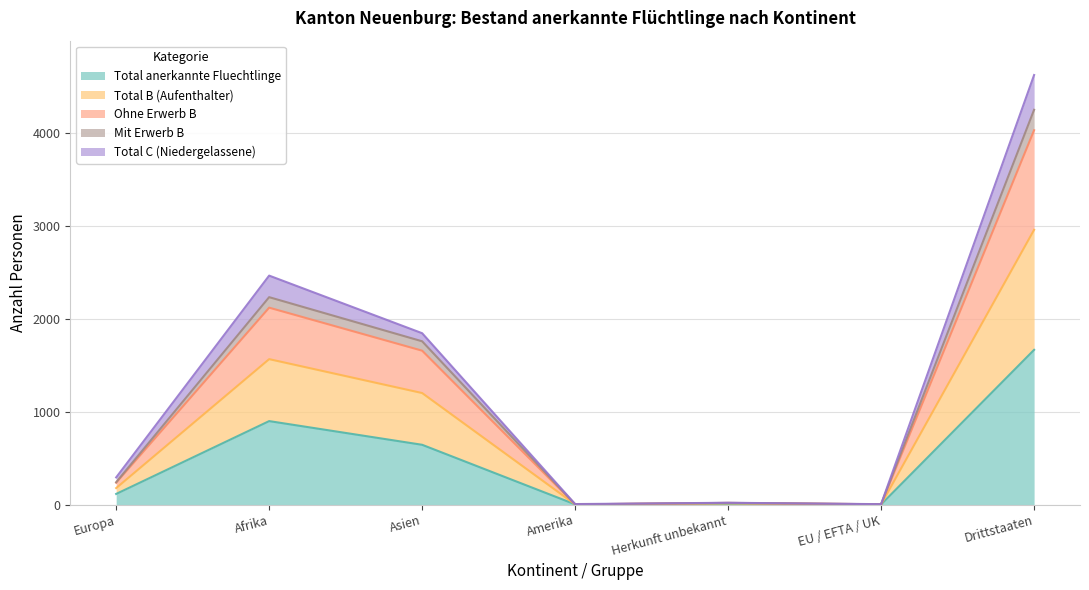

At which label does Total anerkannte Fluechtlinge reach its peak?

Drittstaaten